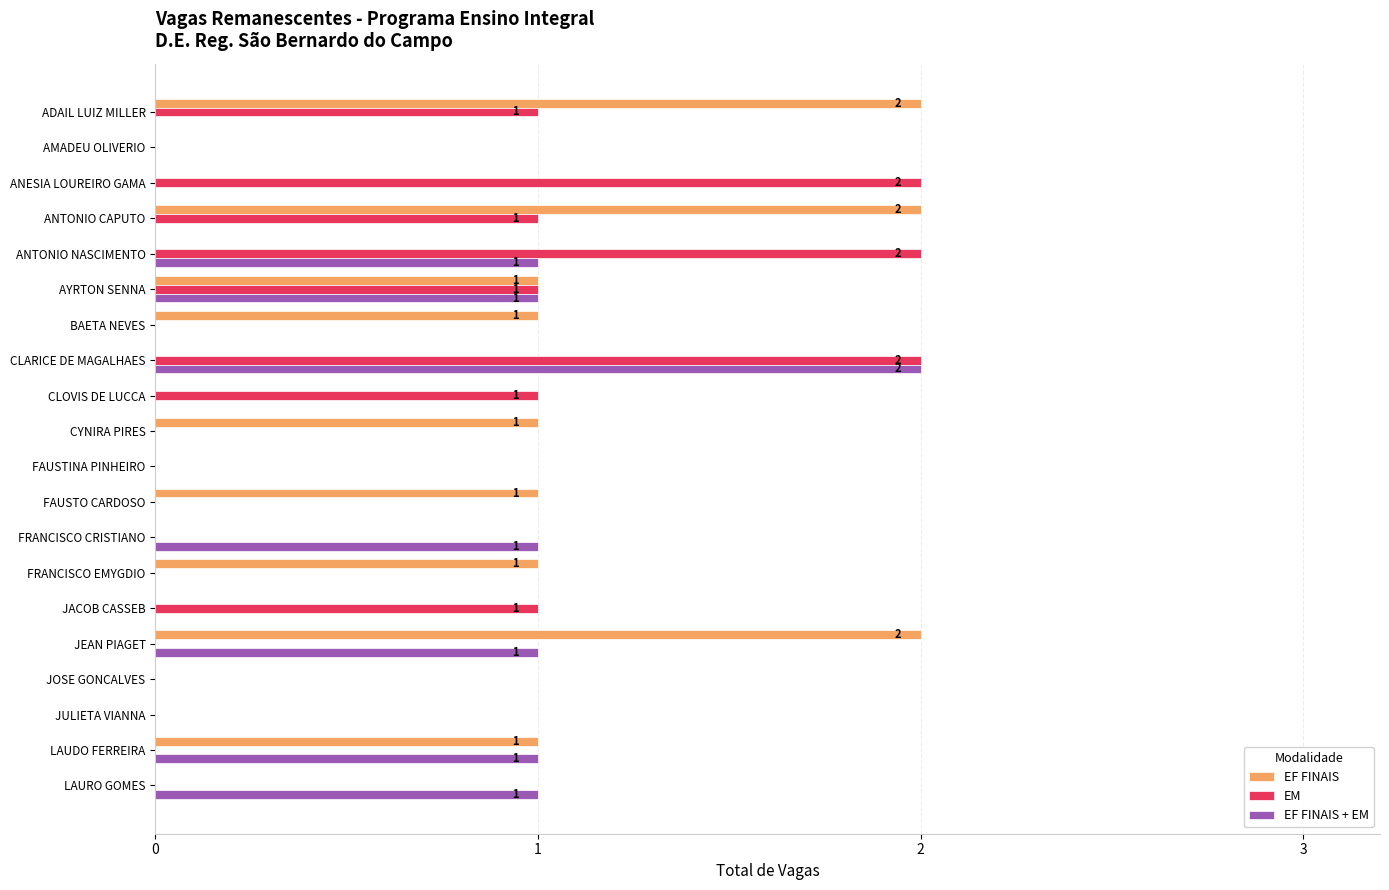

Is the value of EM at FAUSTINA PINHEIRO greater than the value of EF FINAIS at FRANCISCO EMYGDIO?

No